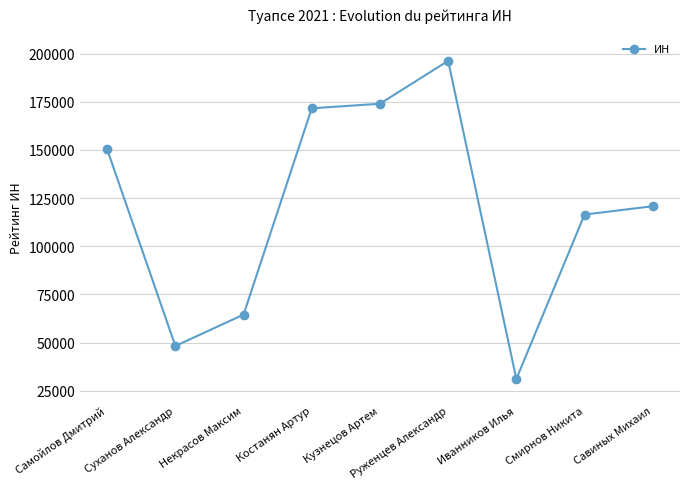

What is the difference between the second highest and second lowest values?

125752